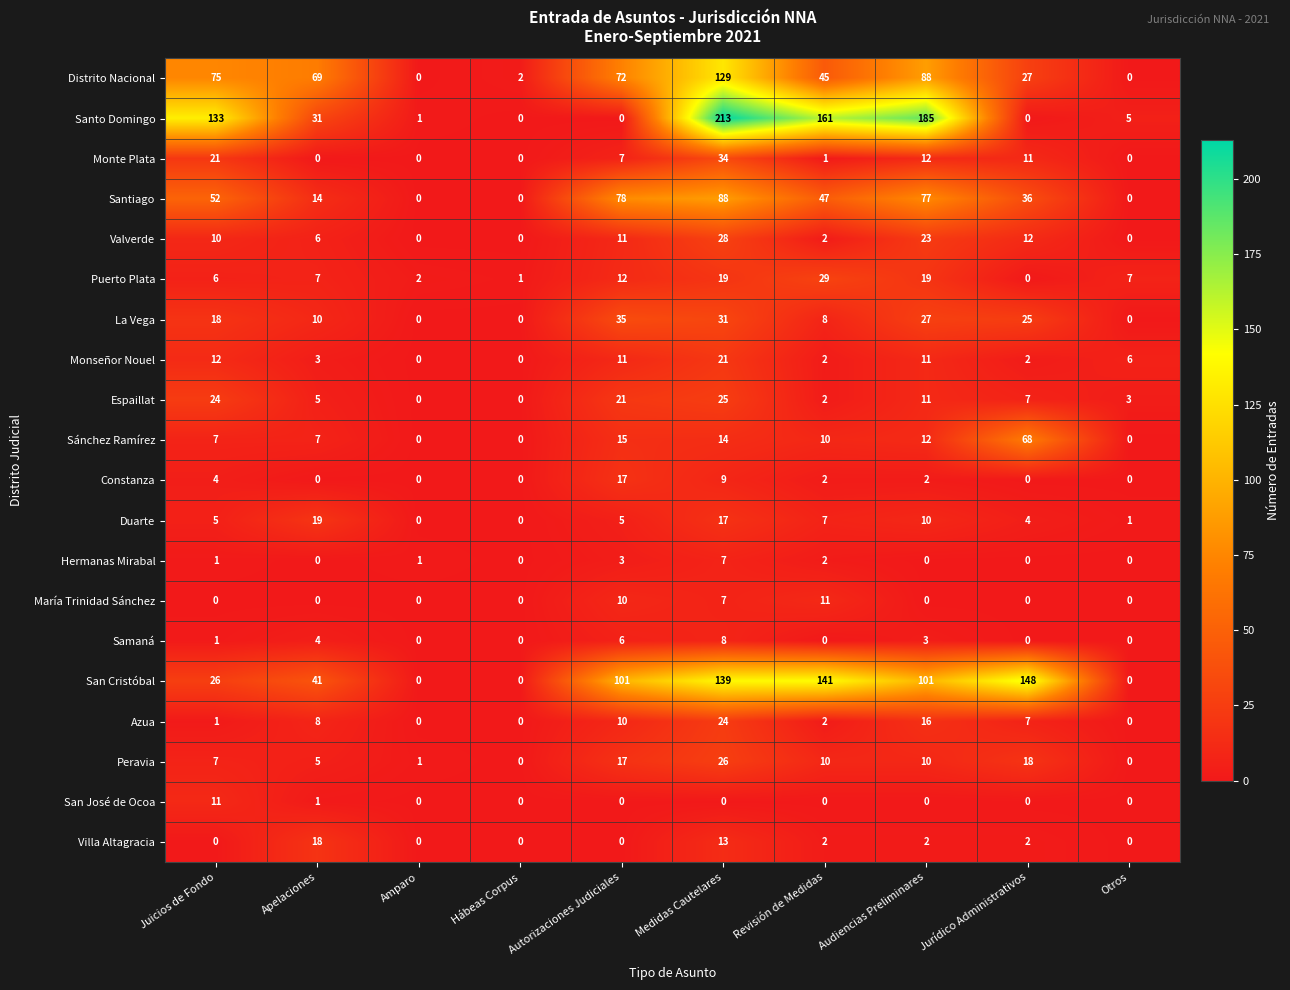

What is the total value across all series at Juicios de Fondo?

414